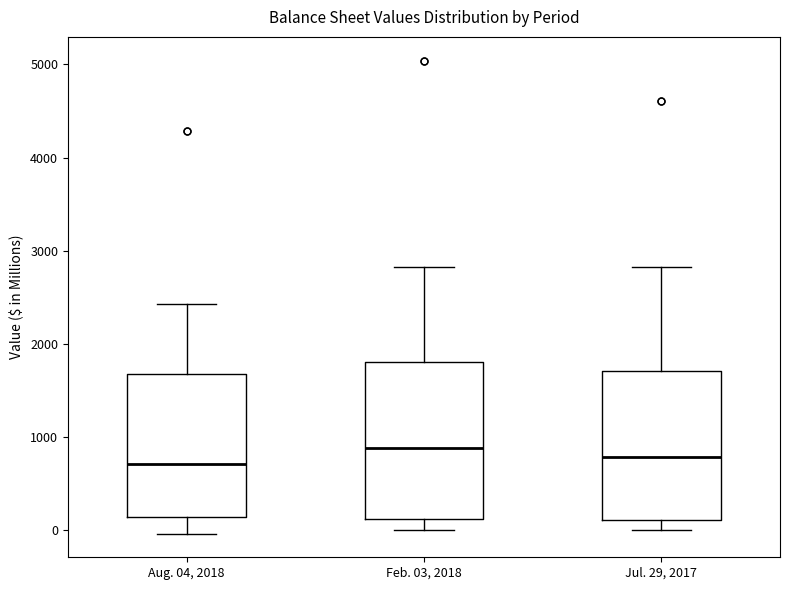

Where is the lower edge of the box for Aug. 04, 2018 on the y-axis? The values are not printed on the chart, so give them approximately, as read against the axis.

100